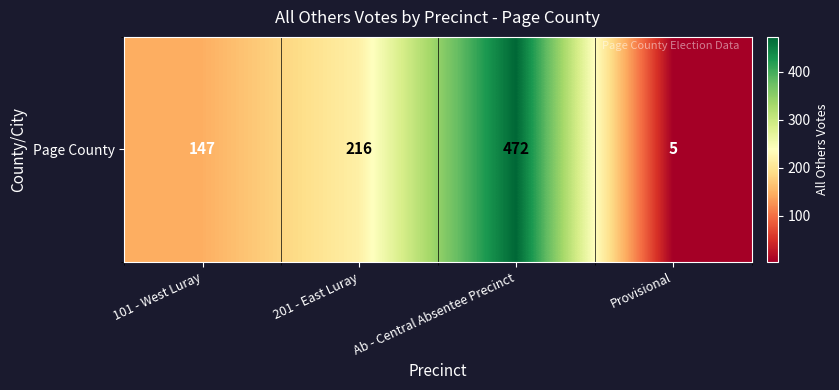

At which category does the chart reach its peak across all series?

Ab - Central Absentee Precinct